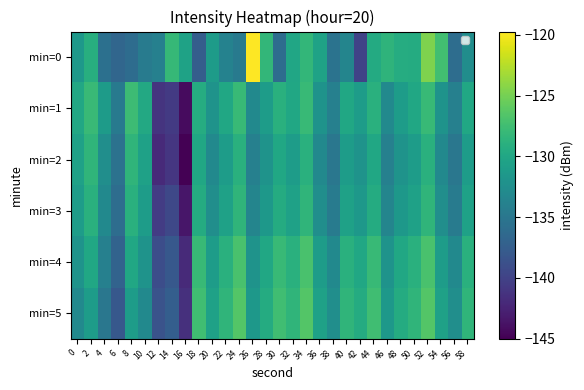

Which has a higher value, 48 or 44?

48